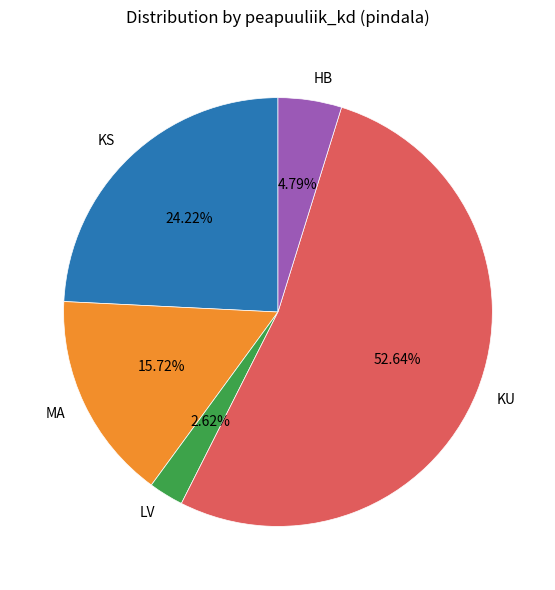

To the nearest percent, what portion does MA represent?

16%